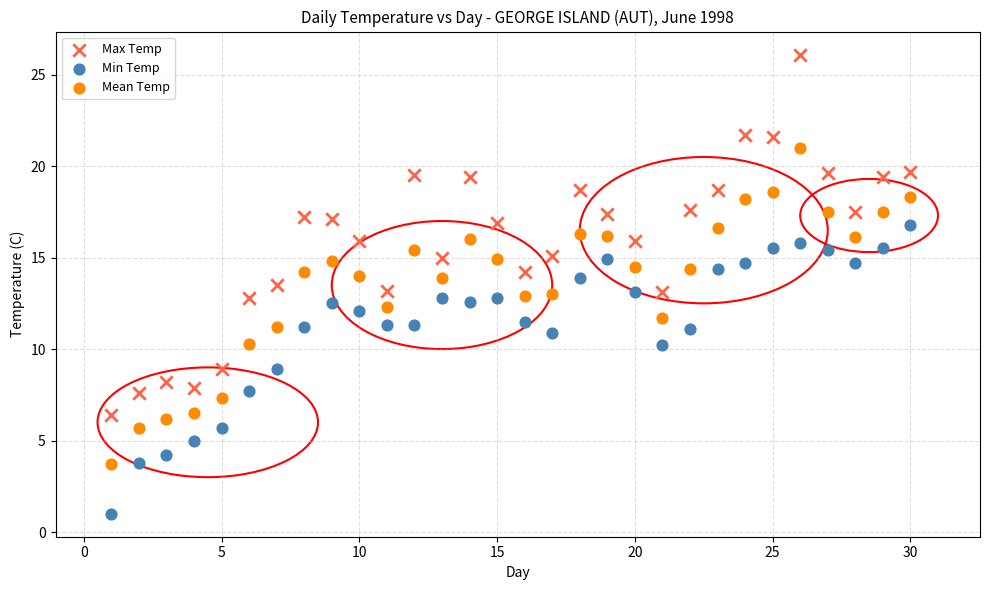

Which series contains the highest Y value?

Max Temp